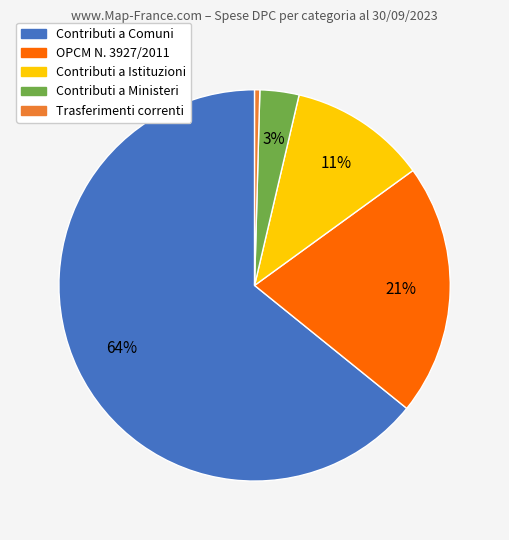

Which category has the smallest portion of the pie?

Trasferimenti correnti